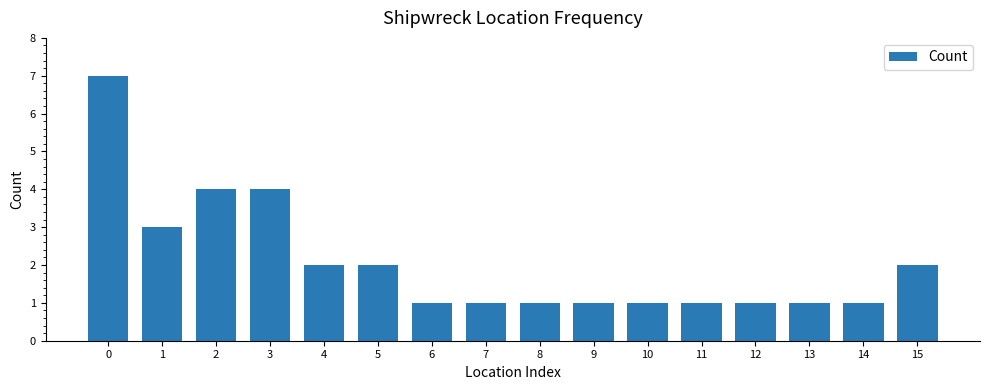

What is the maximum value shown in the chart?

7